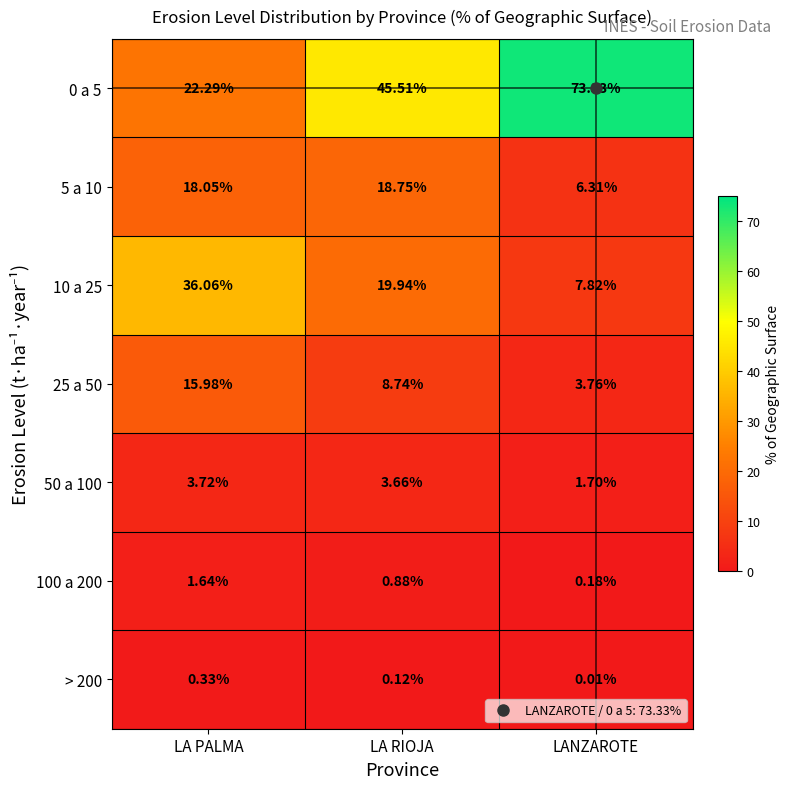

Rank the categories by 50 a 100 value from highest to lowest.

LA PALMA, LA RIOJA, LANZAROTE